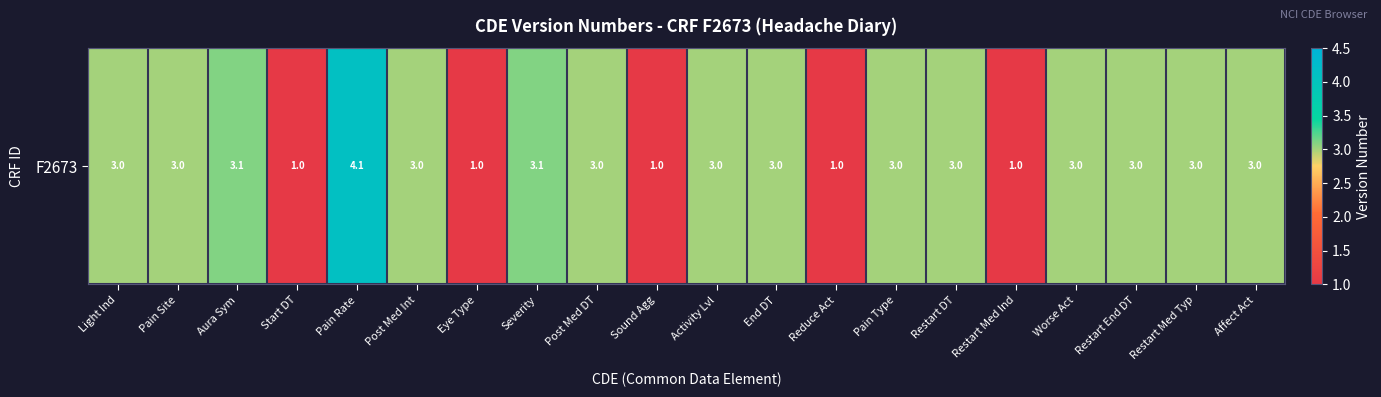

At which category does the chart reach its minimum across all series?

Start DT